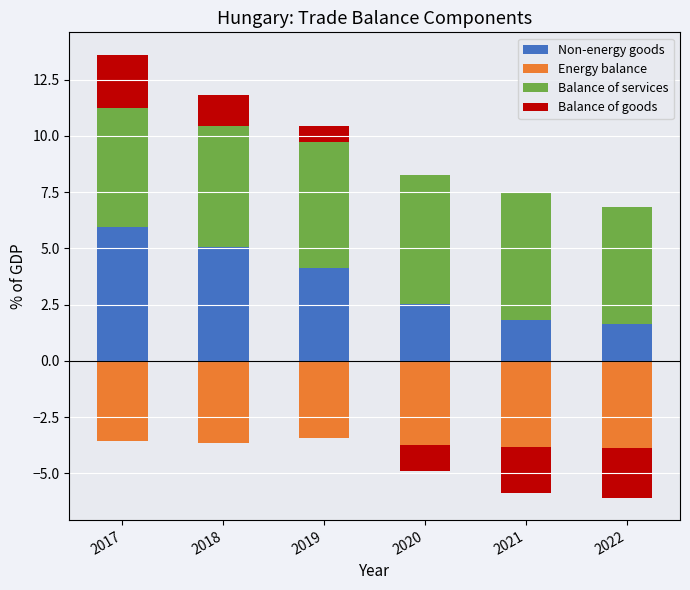

What are all the series names shown in the legend?

Non-energy goods, Energy balance, Balance of services, Balance of goods